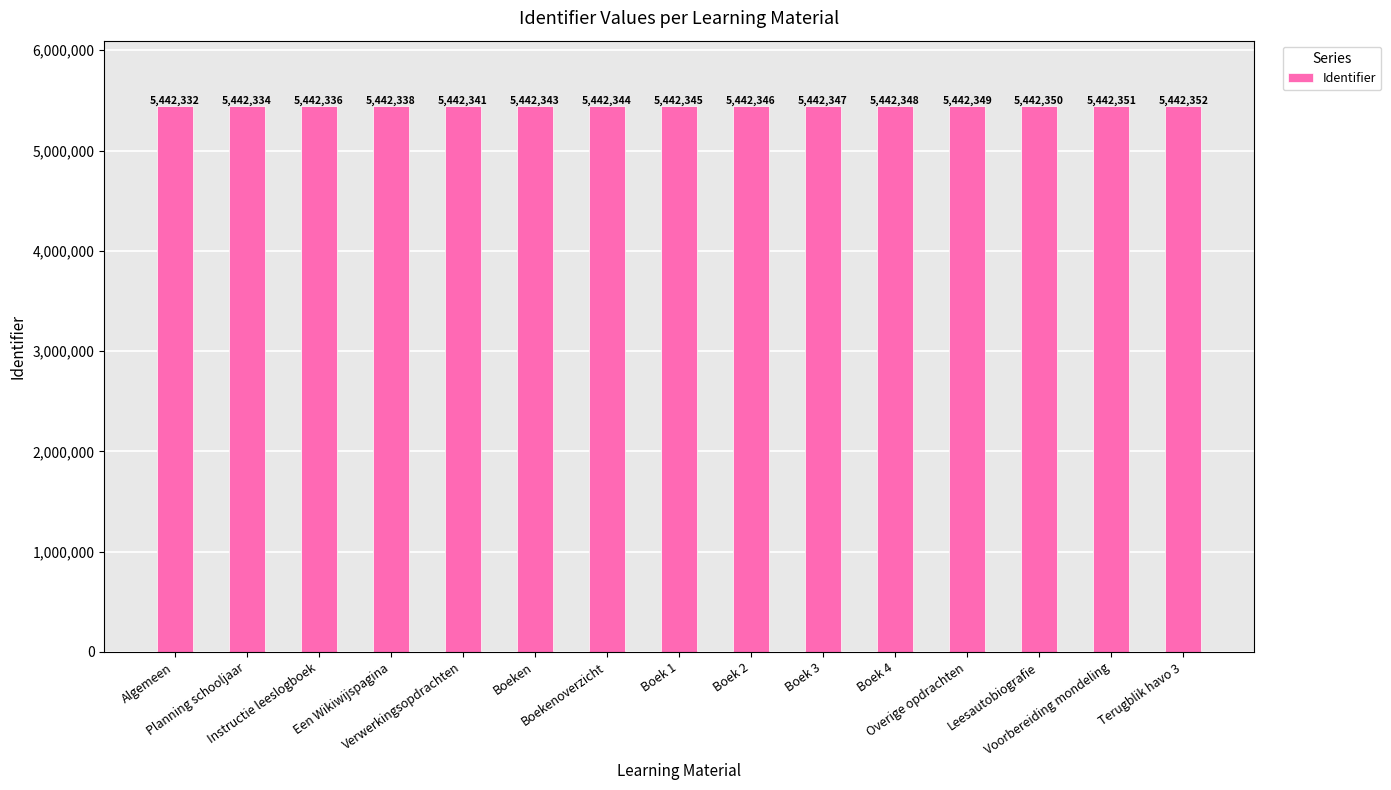

Rank the categories by value from lowest to highest.

Algemeen, Planning schooljaar, Instructie leeslogboek, Een Wikiwijspagina, Verwerkingsopdrachten, Boeken, Boekenoverzicht, Boek 1, Boek 2, Boek 3, Boek 4, Overige opdrachten, Leesautobiografie, Voorbereiding mondeling, Terugblik havo 3